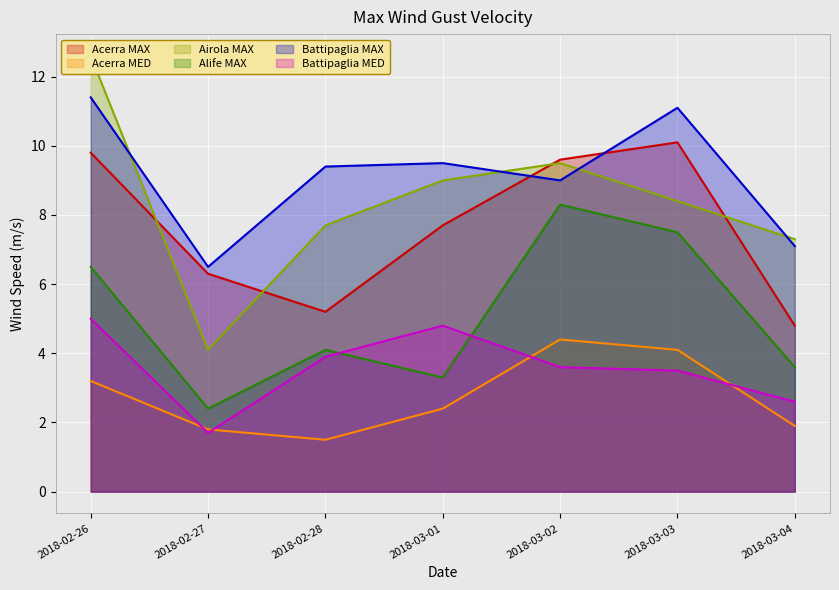

What is the total value across all series at 2018-03-01?

36.7